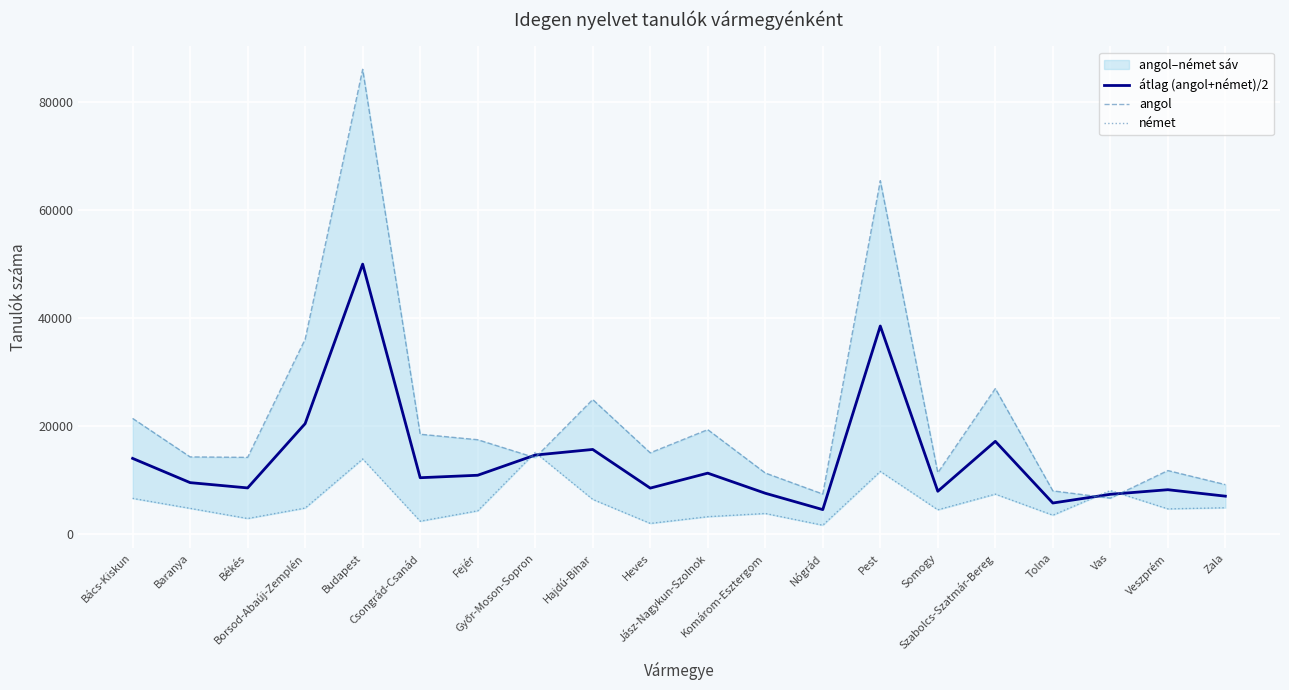

Does the chart display data point markers on the line(s)?

No